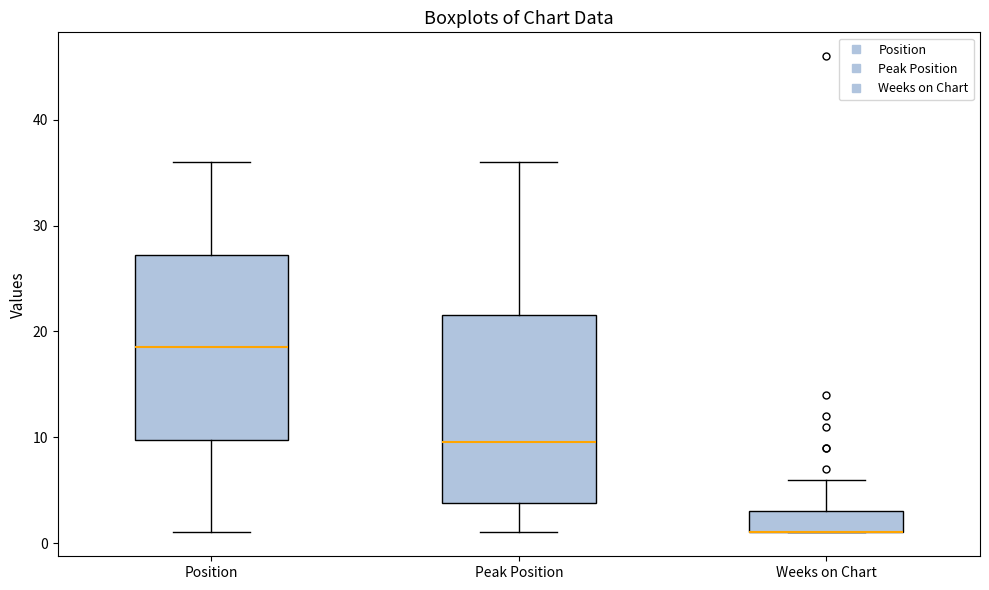

Reading left to right, read every box against the y-axis: the position of its median line, the range the box covers, and the ends of its whiskers. The values are not printed on the chart, so give them approximately, as read against the axis.

Position: median 19, box 10 to 27, whiskers 1 to 36
Peak Position: median 10, box 4 to 22, whiskers 1 to 36
Weeks on Chart: median 1 (drawn on the box's lower edge), box 1 to 3, whiskers 1 to 6